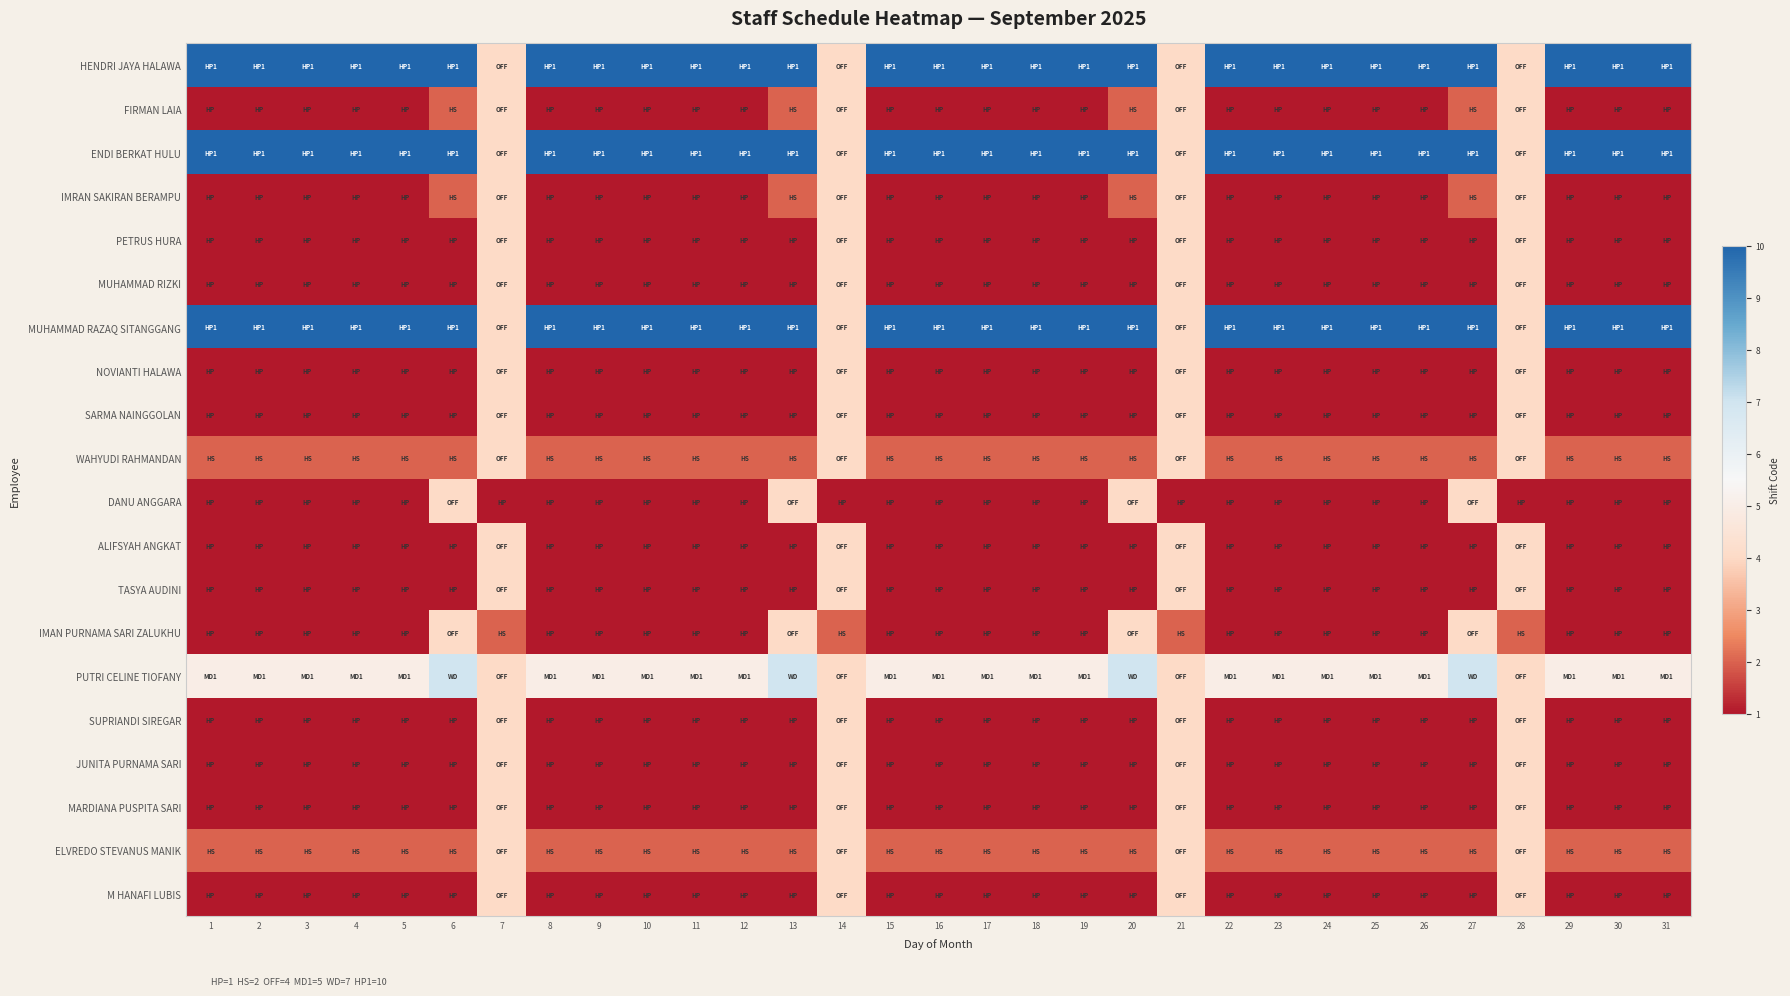

Reading left to right, what are all the values shown in this chart?

HENDRI JAYA HALAWA: 1=10	2=10	3=10	4=10	5=10	6=10	7=4	8=10	9=10	10=10	11=10	12=10	13=10	14=4	15=10	16=10	17=10	18=10	19=10	20=10	21=4	22=10	23=10	24=10	25=10	26=10	27=10	28=4	29=10	30=10	31=10
FIRMAN LAIA: 1=1	2=1	3=1	4=1	5=1	6=2	7=4	8=1	9=1	10=1	11=1	12=1	13=2	14=4	15=1	16=1	17=1	18=1	19=1	20=2	21=4	22=1	23=1	24=1	25=1	26=1	27=2	28=4	29=1	30=1	31=1
ENDI BERKAT HULU: 1=10	2=10	3=10	4=10	5=10	6=10	7=4	8=10	9=10	10=10	11=10	12=10	13=10	14=4	15=10	16=10	17=10	18=10	19=10	20=10	21=4	22=10	23=10	24=10	25=10	26=10	27=10	28=4	29=10	30=10	31=10
IMRAN SAKIRAN BERAMPU: 1=1	2=1	3=1	4=1	5=1	6=2	7=4	8=1	9=1	10=1	11=1	12=1	13=2	14=4	15=1	16=1	17=1	18=1	19=1	20=2	21=4	22=1	23=1	24=1	25=1	26=1	27=2	28=4	29=1	30=1	31=1
PETRUS HURA: 1=1	2=1	3=1	4=1	5=1	6=1	7=4	8=1	9=1	10=1	11=1	12=1	13=1	14=4	15=1	16=1	17=1	18=1	19=1	20=1	21=4	22=1	23=1	24=1	25=1	26=1	27=1	28=4	29=1	30=1	31=1
MUHAMMAD RIZKI: 1=1	2=1	3=1	4=1	5=1	6=1	7=4	8=1	9=1	10=1	11=1	12=1	13=1	14=4	15=1	16=1	17=1	18=1	19=1	20=1	21=4	22=1	23=1	24=1	25=1	26=1	27=1	28=4	29=1	30=1	31=1
MUHAMMAD RAZAQ SITANGGANG: 1=10	2=10	3=10	4=10	5=10	6=10	7=4	8=10	9=10	10=10	11=10	12=10	13=10	14=4	15=10	16=10	17=10	18=10	19=10	20=10	21=4	22=10	23=10	24=10	25=10	26=10	27=10	28=4	29=10	30=10	31=10
NOVIANTI HALAWA: 1=1	2=1	3=1	4=1	5=1	6=1	7=4	8=1	9=1	10=1	11=1	12=1	13=1	14=4	15=1	16=1	17=1	18=1	19=1	20=1	21=4	22=1	23=1	24=1	25=1	26=1	27=1	28=4	29=1	30=1	31=1
SARMA NAINGGOLAN: 1=1	2=1	3=1	4=1	5=1	6=1	7=4	8=1	9=1	10=1	11=1	12=1	13=1	14=4	15=1	16=1	17=1	18=1	19=1	20=1	21=4	22=1	23=1	24=1	25=1	26=1	27=1	28=4	29=1	30=1	31=1
WAHYUDI RAHMANDAN: 1=2	2=2	3=2	4=2	5=2	6=2	7=4	8=2	9=2	10=2	11=2	12=2	13=2	14=4	15=2	16=2	17=2	18=2	19=2	20=2	21=4	22=2	23=2	24=2	25=2	26=2	27=2	28=4	29=2	30=2	31=2
DANU ANGGARA: 1=1	2=1	3=1	4=1	5=1	6=4	7=1	8=1	9=1	10=1	11=1	12=1	13=4	14=1	15=1	16=1	17=1	18=1	19=1	20=4	21=1	22=1	23=1	24=1	25=1	26=1	27=4	28=1	29=1	30=1	31=1
ALIFSYAH ANGKAT: 1=1	2=1	3=1	4=1	5=1	6=1	7=4	8=1	9=1	10=1	11=1	12=1	13=1	14=4	15=1	16=1	17=1	18=1	19=1	20=1	21=4	22=1	23=1	24=1	25=1	26=1	27=1	28=4	29=1	30=1	31=1
TASYA AUDINI: 1=1	2=1	3=1	4=1	5=1	6=1	7=4	8=1	9=1	10=1	11=1	12=1	13=1	14=4	15=1	16=1	17=1	18=1	19=1	20=1	21=4	22=1	23=1	24=1	25=1	26=1	27=1	28=4	29=1	30=1	31=1
IMAN PURNAMA SARI ZALUKHU: 1=1	2=1	3=1	4=1	5=1	6=4	7=2	8=1	9=1	10=1	11=1	12=1	13=4	14=2	15=1	16=1	17=1	18=1	19=1	20=4	21=2	22=1	23=1	24=1	25=1	26=1	27=4	28=2	29=1	30=1	31=1
PUTRI CELINE TIOFANY: 1=5	2=5	3=5	4=5	5=5	6=7	7=4	8=5	9=5	10=5	11=5	12=5	13=7	14=4	15=5	16=5	17=5	18=5	19=5	20=7	21=4	22=5	23=5	24=5	25=5	26=5	27=7	28=4	29=5	30=5	31=5
SUPRIANDI SIREGAR: 1=1	2=1	3=1	4=1	5=1	6=1	7=4	8=1	9=1	10=1	11=1	12=1	13=1	14=4	15=1	16=1	17=1	18=1	19=1	20=1	21=4	22=1	23=1	24=1	25=1	26=1	27=1	28=4	29=1	30=1	31=1
JUNITA PURNAMA SARI: 1=1	2=1	3=1	4=1	5=1	6=1	7=4	8=1	9=1	10=1	11=1	12=1	13=1	14=4	15=1	16=1	17=1	18=1	19=1	20=1	21=4	22=1	23=1	24=1	25=1	26=1	27=1	28=4	29=1	30=1	31=1
MARDIANA PUSPITA SARI: 1=1	2=1	3=1	4=1	5=1	6=1	7=4	8=1	9=1	10=1	11=1	12=1	13=1	14=4	15=1	16=1	17=1	18=1	19=1	20=1	21=4	22=1	23=1	24=1	25=1	26=1	27=1	28=4	29=1	30=1	31=1
ELVREDO STEVANUS MANIK: 1=2	2=2	3=2	4=2	5=2	6=2	7=4	8=2	9=2	10=2	11=2	12=2	13=2	14=4	15=2	16=2	17=2	18=2	19=2	20=2	21=4	22=2	23=2	24=2	25=2	26=2	27=2	28=4	29=2	30=2	31=2
M HANAFI LUBIS: 1=1	2=1	3=1	4=1	5=1	6=1	7=4	8=1	9=1	10=1	11=1	12=1	13=1	14=4	15=1	16=1	17=1	18=1	19=1	20=1	21=4	22=1	23=1	24=1	25=1	26=1	27=1	28=4	29=1	30=1	31=1